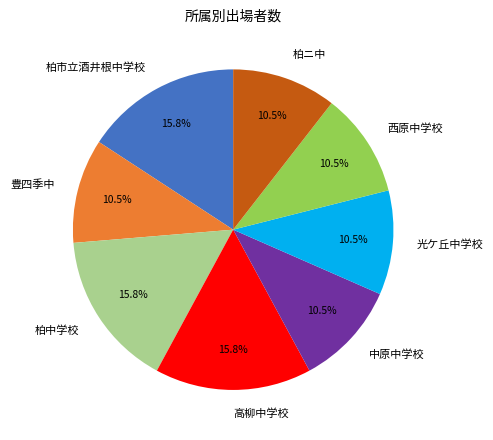

To the nearest percent, what is the difference between the largest and smallest slice percentages?

5%